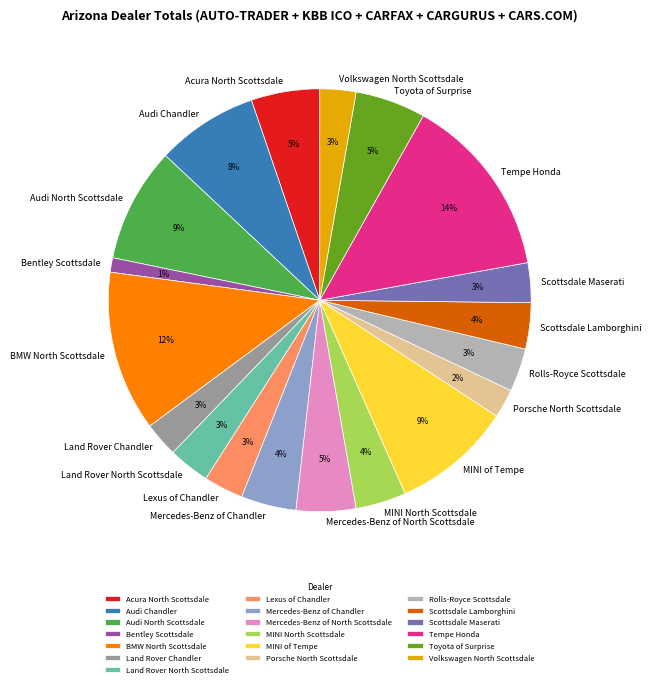

Which slice is the smallest?

Bentley Scottsdale